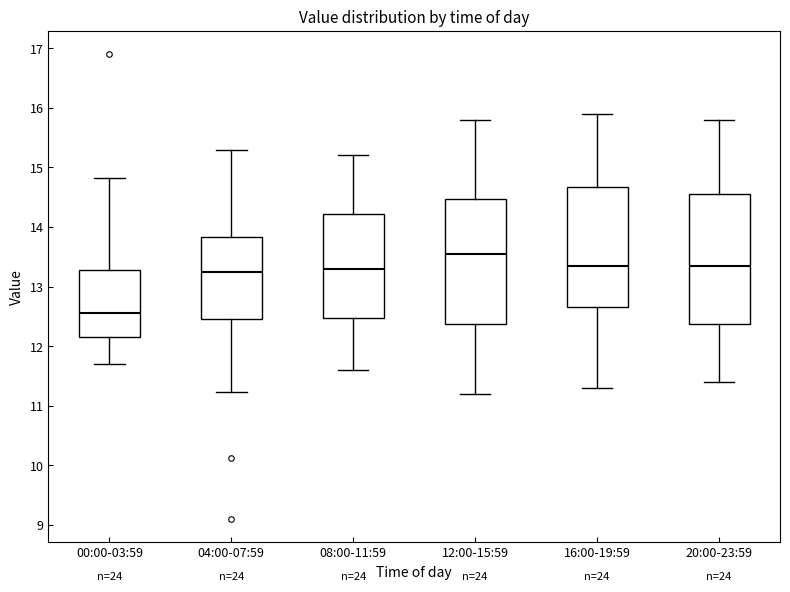

Which box's median line is the highest?

12:00-15:59